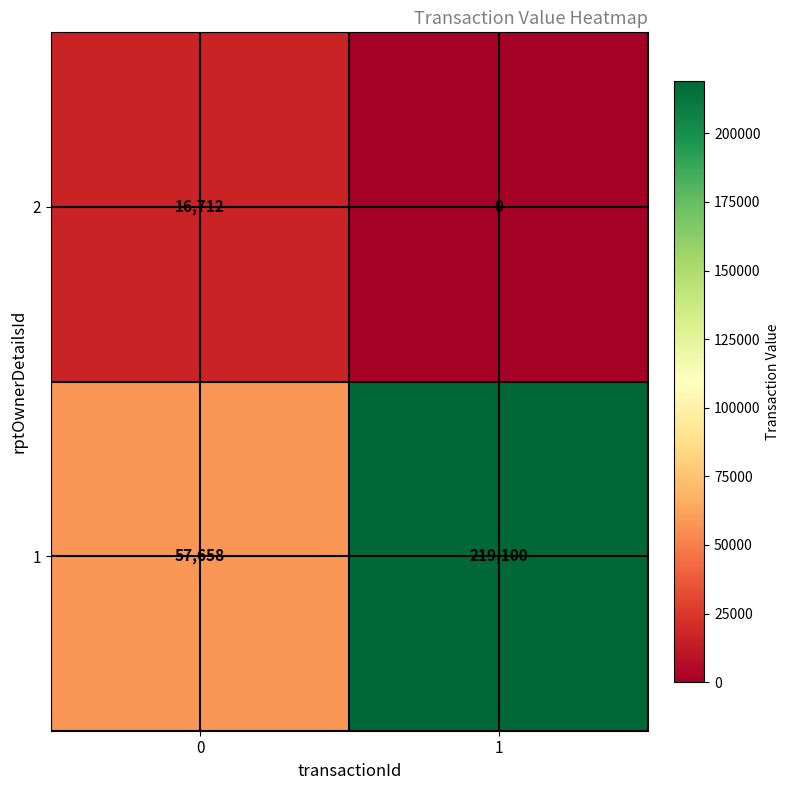

What is the average value of the 2 series?

8356